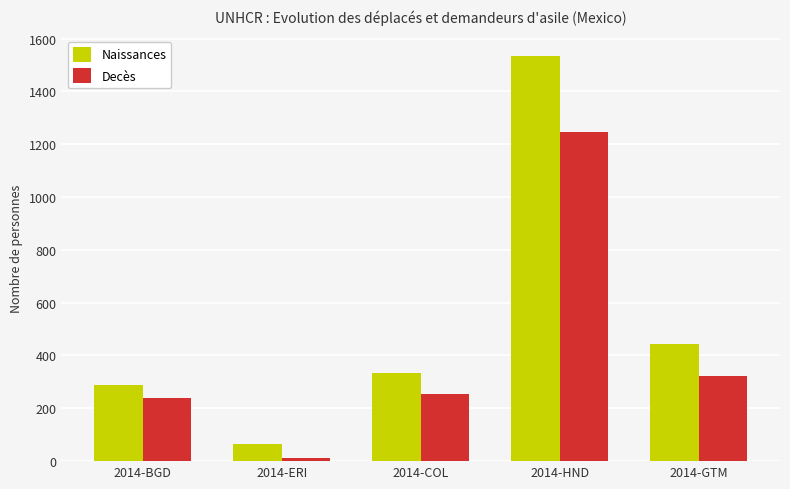

How many data points does each series have?

5